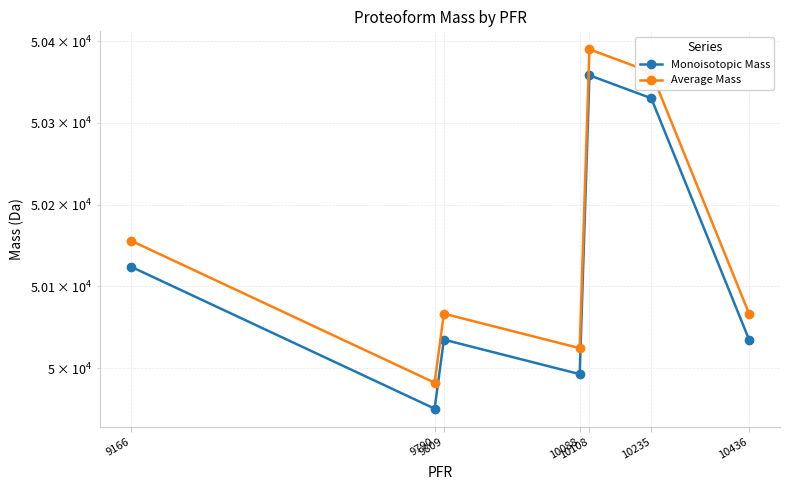

Which series has the largest total across all categories?

Average Mass